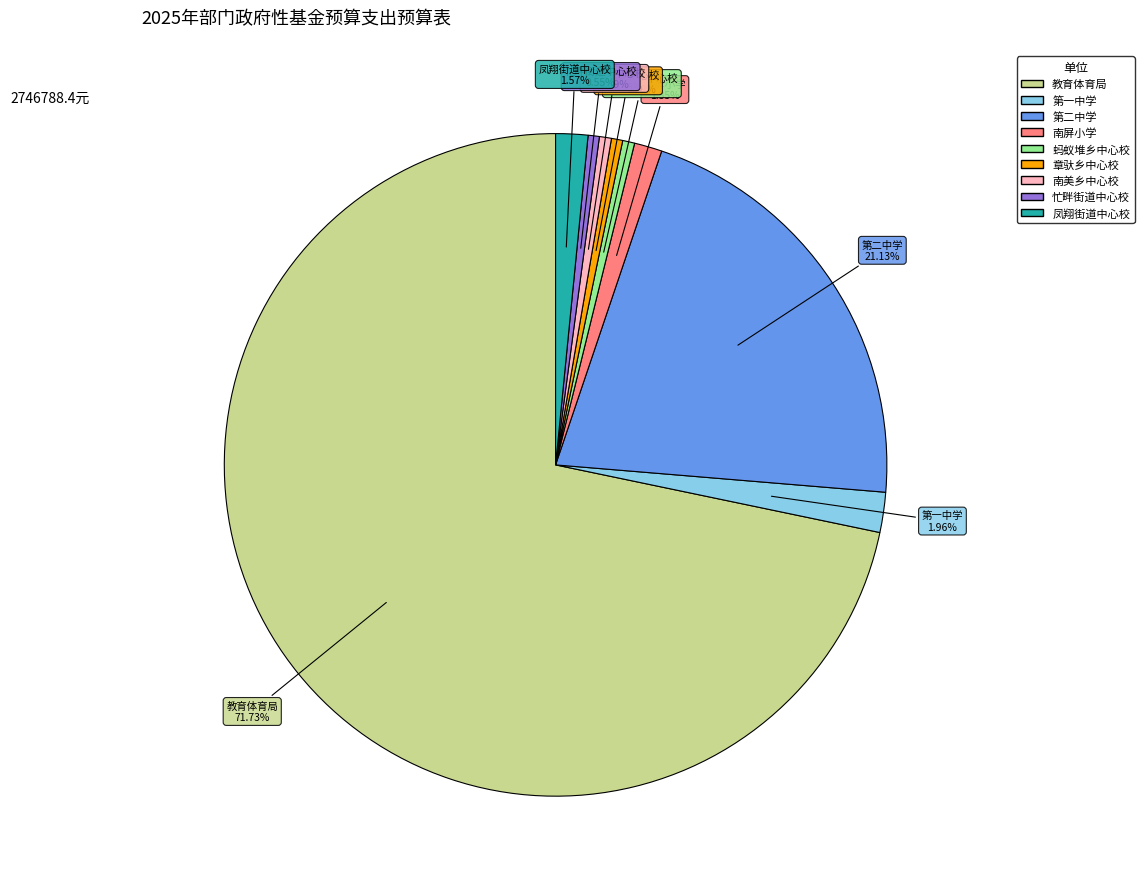

Is there a majority slice in this chart?

Yes